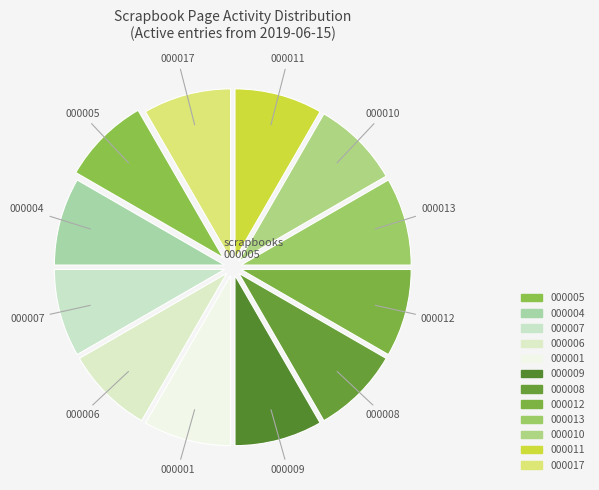

Is there any slice that represents more than half of the pie?

No